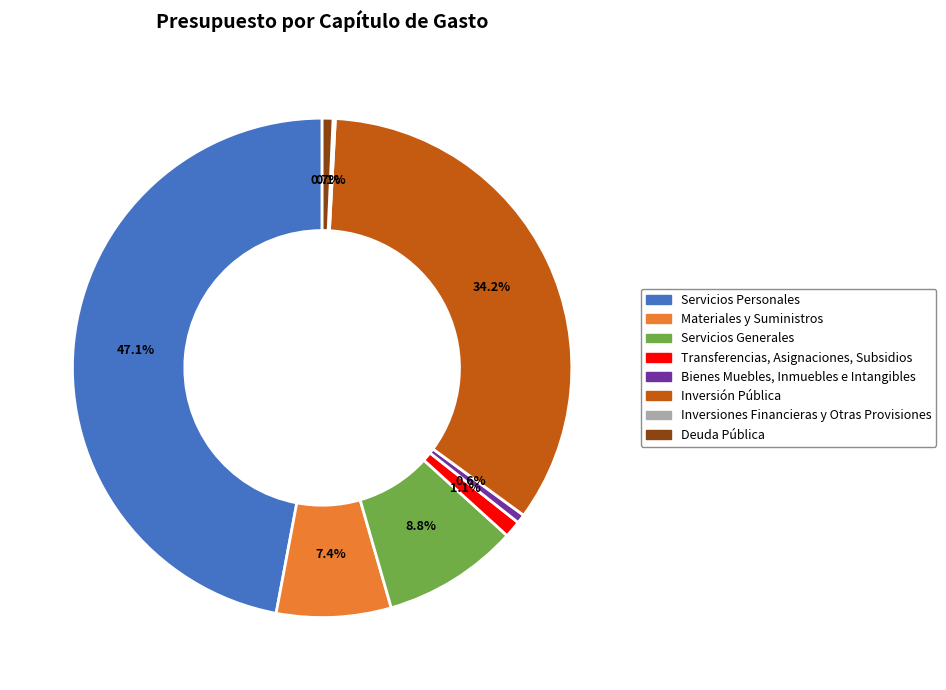

To the nearest percent, what percentage of the pie is Inversión Pública?

34%